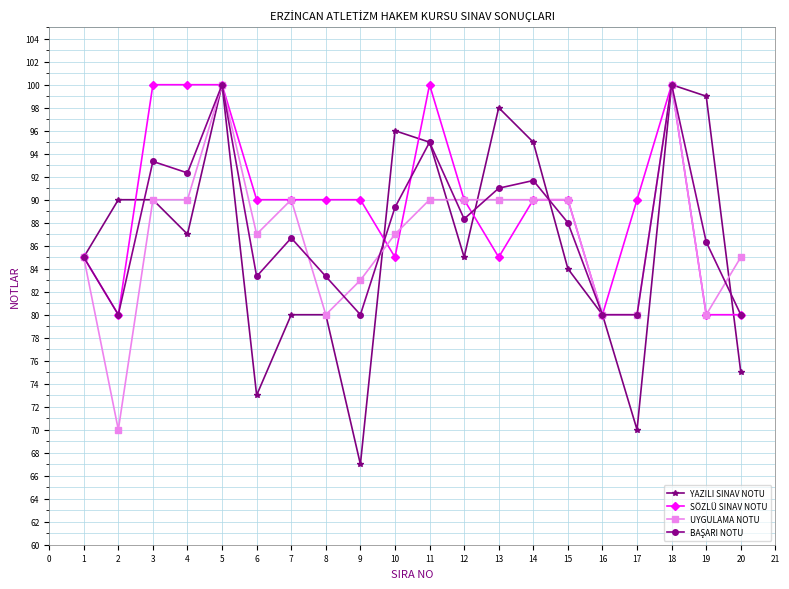

What is the total value across all series at 17?

320.0